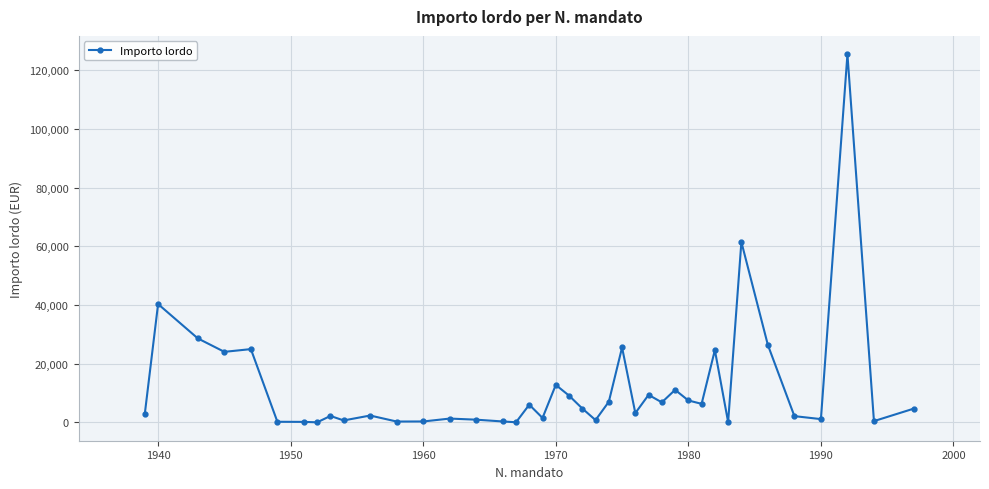

What is the maximum value shown in the chart?

125386.6